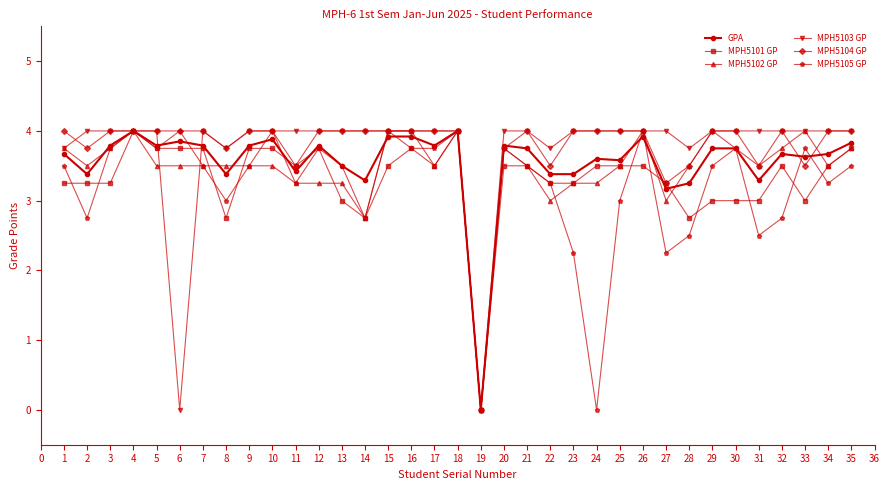

What is the highest value of the MPH5103 GP series?

4.0